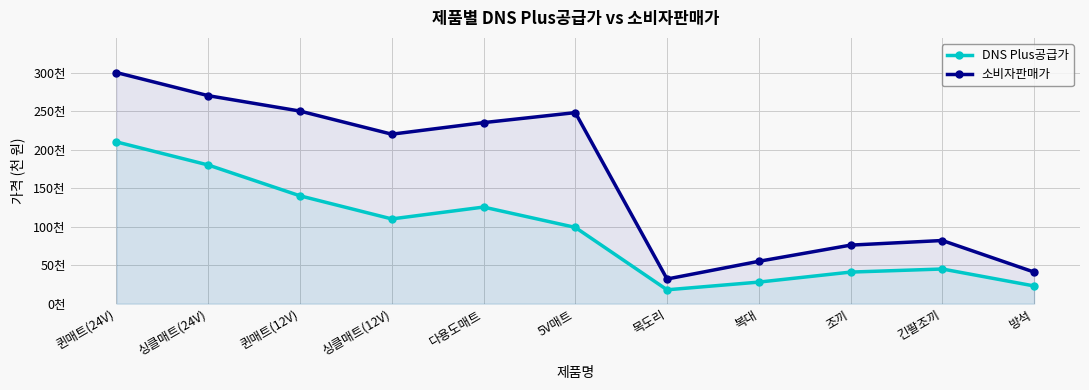

What is the label of the 1st point from the left?

퀸매트(24V)